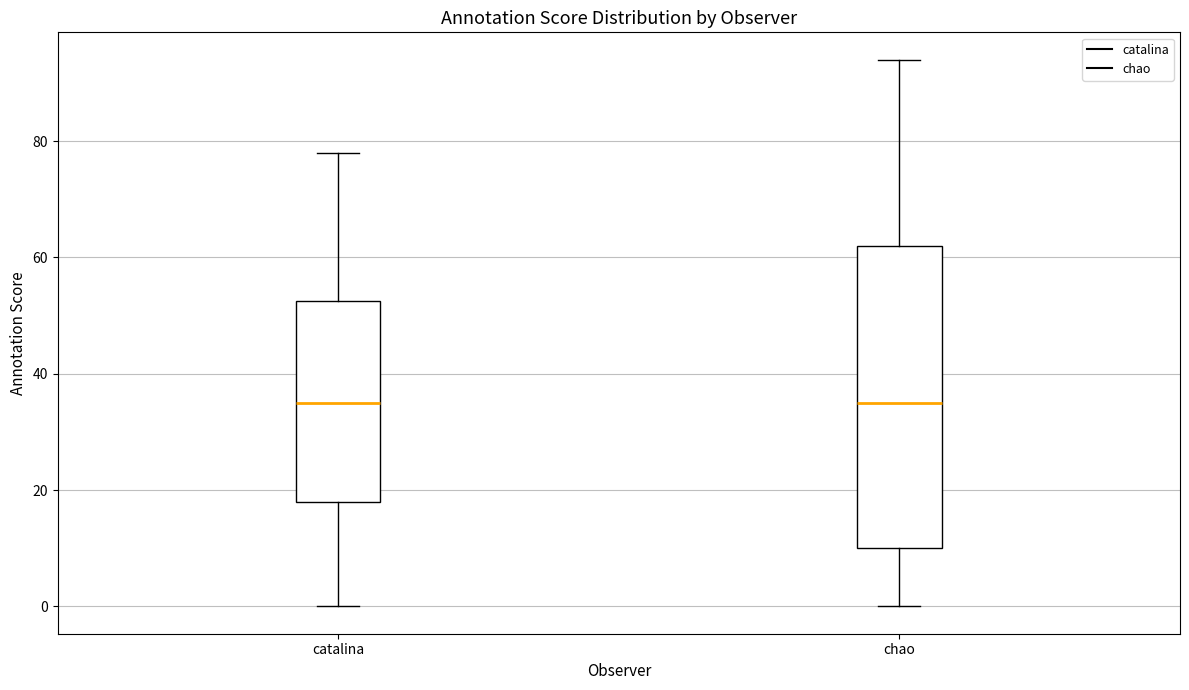

Comparing the boxes themselves (not the whiskers), which one is the tallest?

chao